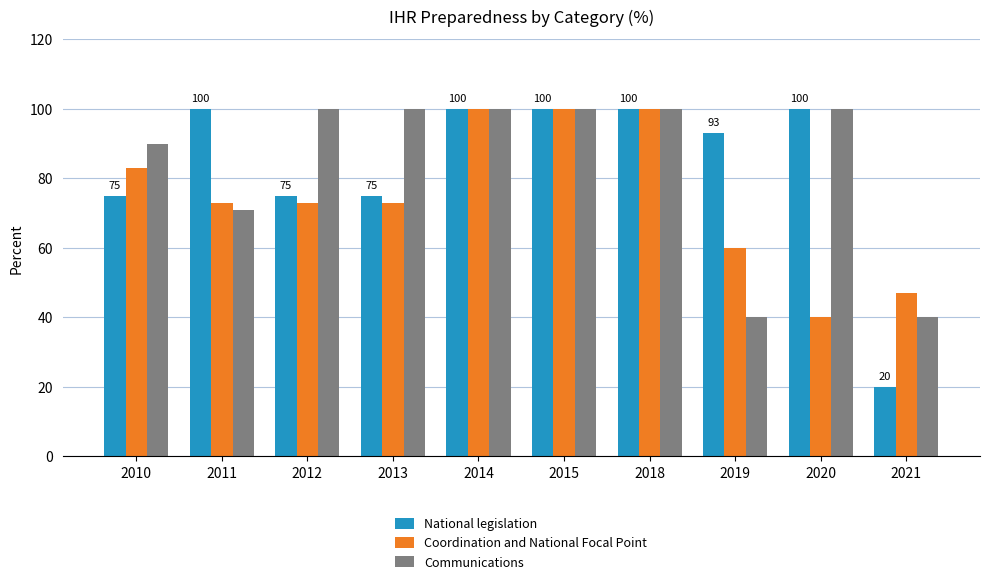

Between 2014 and 2019, which series saw the biggest shift?

Communications